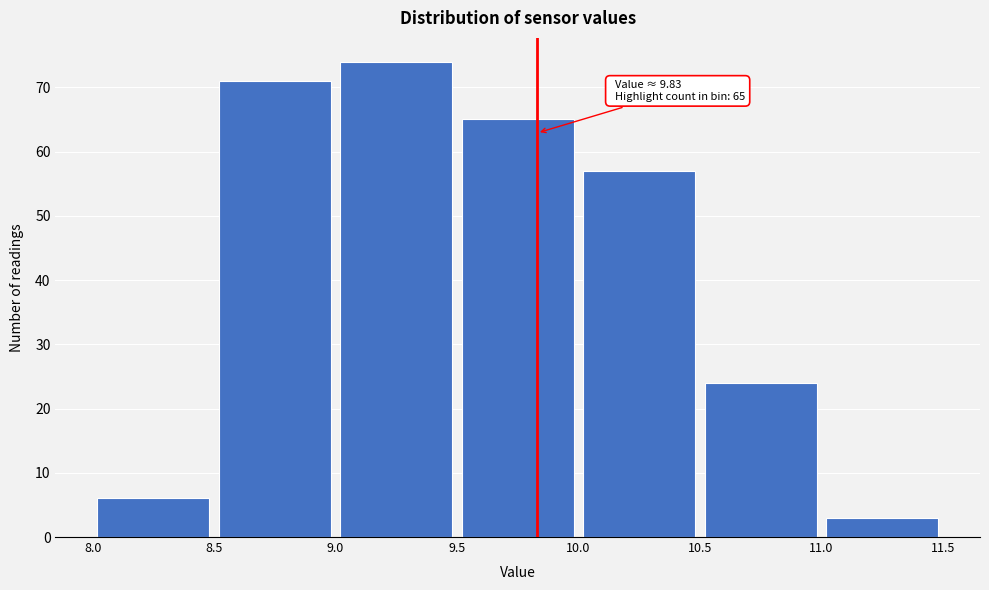

Which range on the x-axis has the tallest bar?

9.0 to 9.5